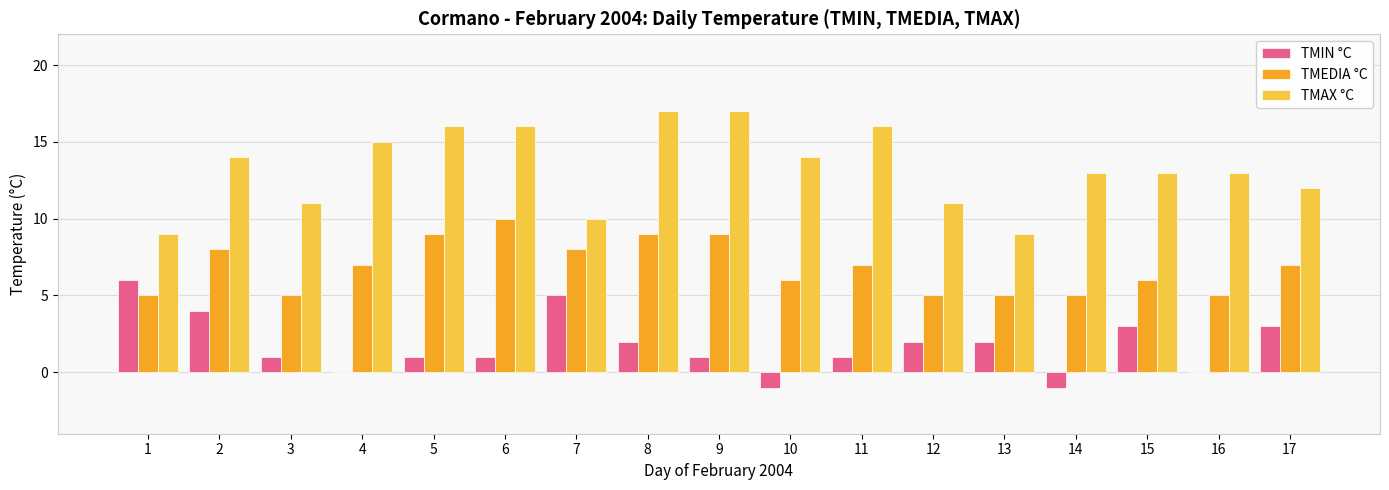

At which label does TMEDIA °C reach its peak?

6